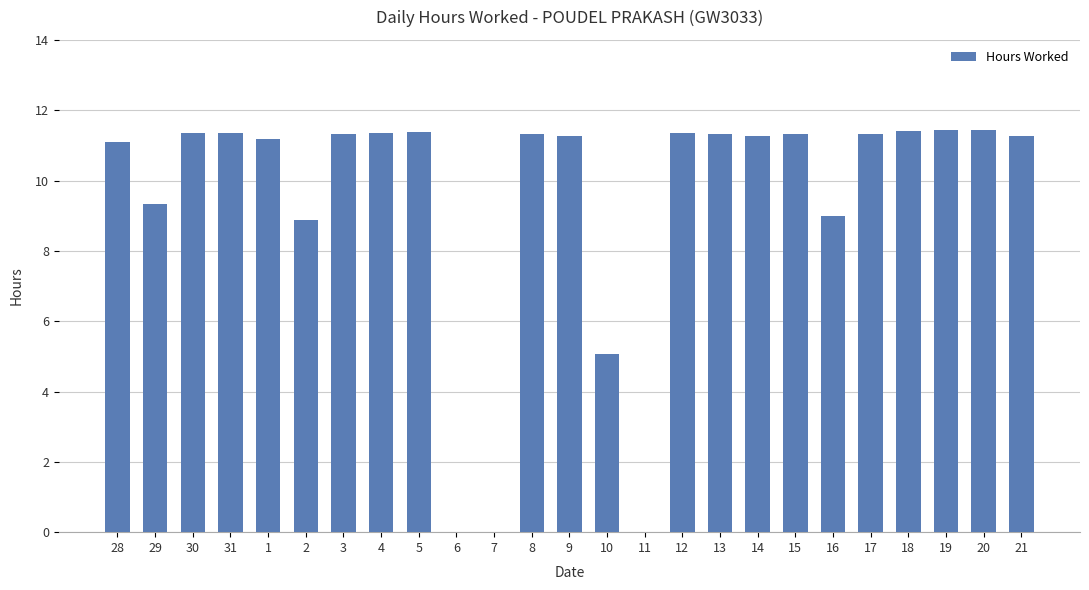

What is the sum of the values at 7 and 20?

11.4